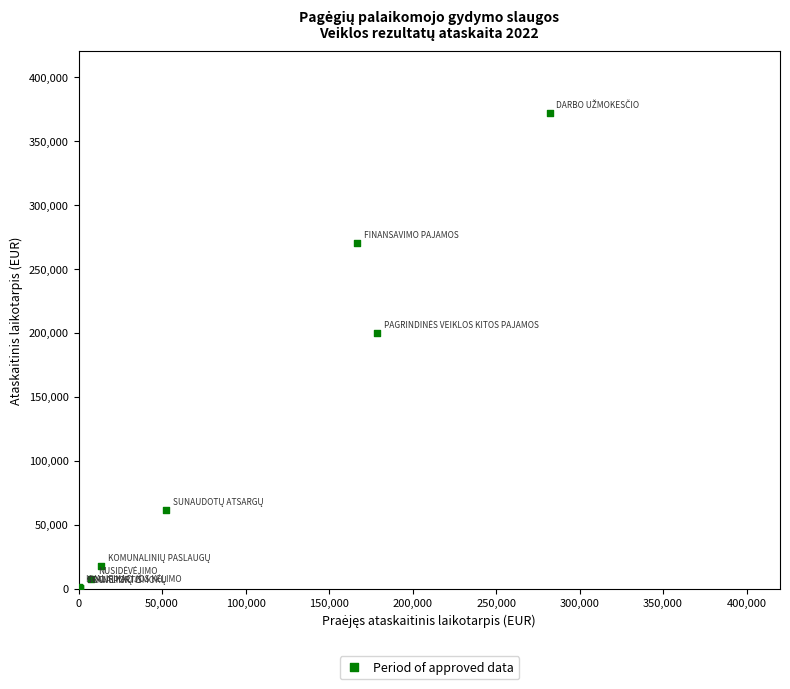

What Y value in the scatter plot is closest to 186114?

199532